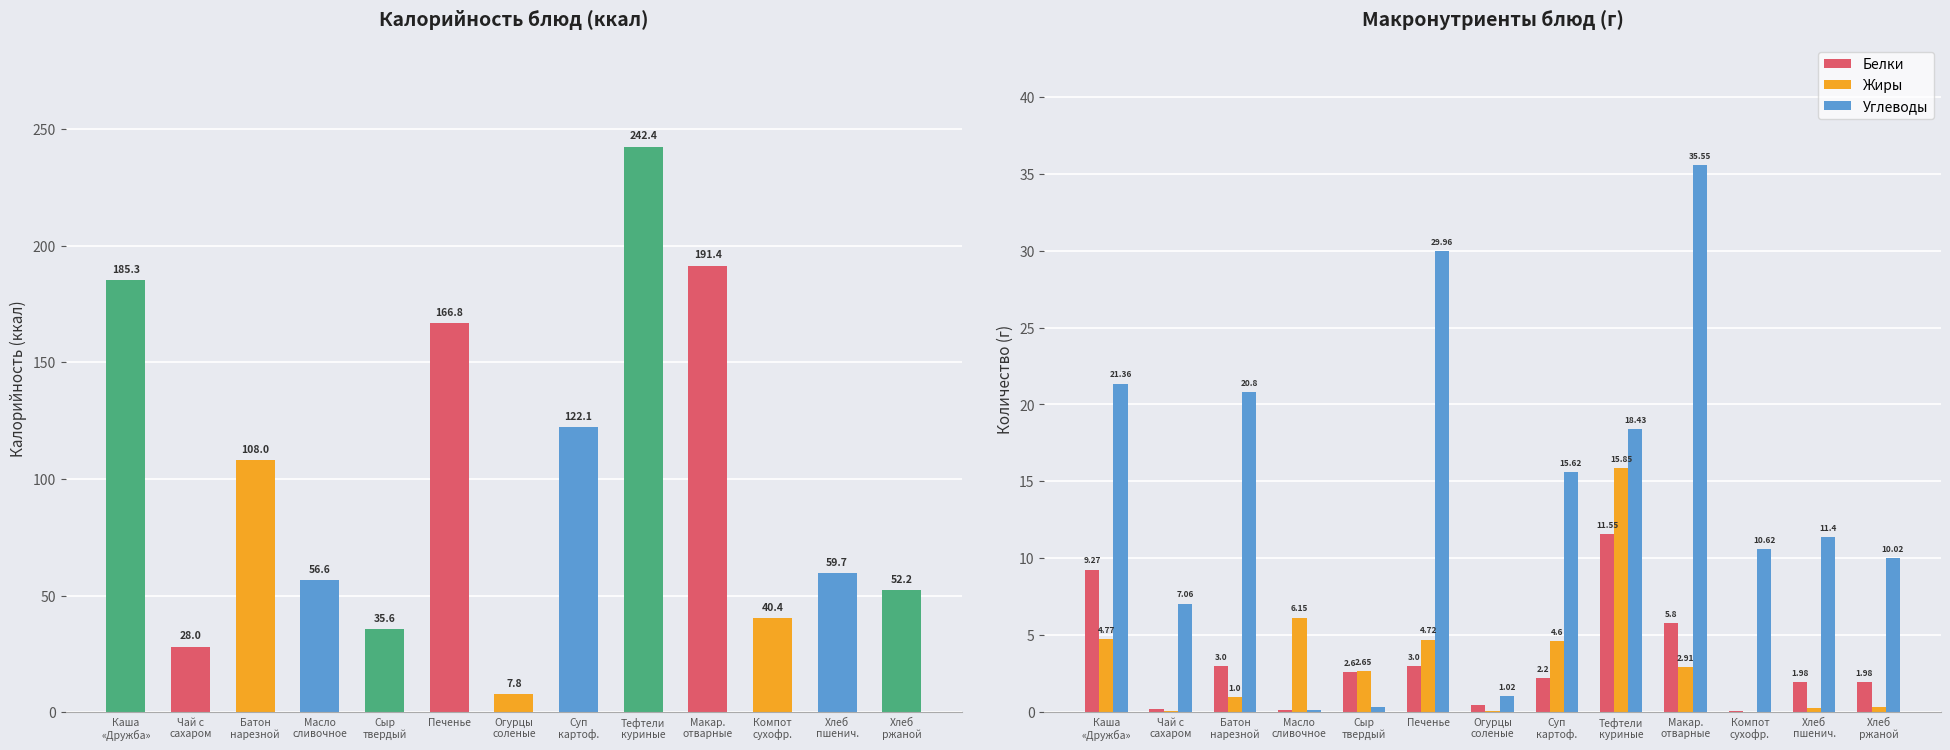

Reading right to left, what are all the values shown in this chart?

Калорийность: Хлеб
ржаной=52.2	Хлеб
пшенич.=59.7	Компот
сухофр.=40.4	Макар.
отварные=191.4	Тефтели
куриные=242.4	Суп
картоф.=122.1	Огурцы
соленые=7.8	Печенье=166.8	Сыр
твердый=35.6	Масло
сливочное=56.6	Батон
нарезной=108.0	Чай с
сахаром=28.0	Каша
«Дружба»=185.3
Белки: Хлеб
ржаной=2.0	Хлеб
пшенич.=2.0	Компот
сухофр.=0.1	Макар.
отварные=5.8	Тефтели
куриные=11.6	Суп
картоф.=2.2	Огурцы
соленые=0.5	Печенье=3.0	Сыр
твердый=2.6	Масло
сливочное=0.1	Батон
нарезной=3.0	Чай с
сахаром=0.2	Каша
«Дружба»=9.3
Жиры: Хлеб
ржаной=0.4	Хлеб
пшенич.=0.3	Компот
сухофр.=0.0	Макар.
отварные=2.9	Тефтели
куриные=15.8	Суп
картоф.=4.6	Огурцы
соленые=0.1	Печенье=4.7	Сыр
твердый=2.6	Масло
сливочное=6.2	Батон
нарезной=1.0	Чай с
сахаром=0.1	Каша
«Дружба»=4.8
Углеводы: Хлеб
ржаной=10.0	Хлеб
пшенич.=11.4	Компот
сухофр.=10.6	Макар.
отварные=35.5	Тефтели
куриные=18.4	Суп
картоф.=15.6	Огурцы
соленые=1.0	Печенье=30.0	Сыр
твердый=0.3	Масло
сливочное=0.2	Батон
нарезной=20.8	Чай с
сахаром=7.1	Каша
«Дружба»=21.4